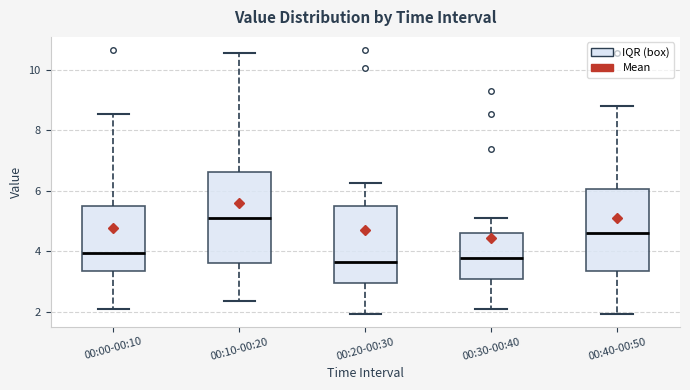

Reading left to right, transcribe this box plot: for each box, give where its median line is, the range the box spans, and where its two whiskers end, as read against the y-axis. The values are not printed on the chart, so give them approximately, as read against the axis.

00:00-00:10: median 4.0, box 3.4 to 5.6, whiskers 2.2 to 8.6
00:10-00:20: median 5.2, box 3.6 to 6.6, whiskers 2.4 to 10.6
00:20-00:30: median 3.6, box 3.0 to 5.6, whiskers 2.0 to 6.2
00:30-00:40: median 3.8, box 3.0 to 4.6, whiskers 2.2 to 5.2
00:40-00:50: median 4.6, box 3.4 to 6.0, whiskers 2.0 to 8.8